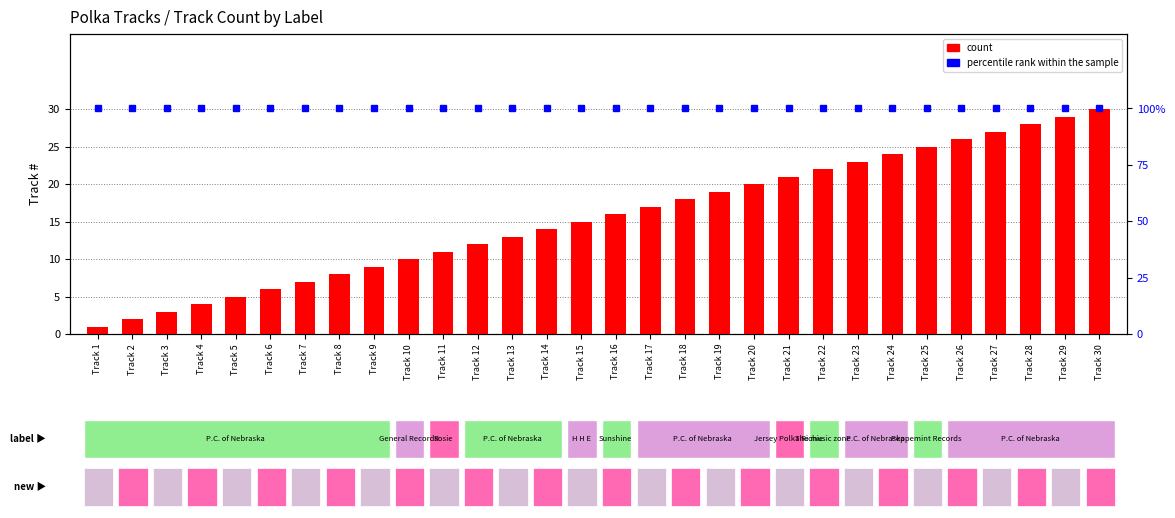

Reading left to right, transcribe all the data shown in this chart.

count: 1	2	3	4	5	6	7	8	9	10	11	12	13	14	15	16	17	18	19	20	21	22	23	24	25	26	27	28	29	30
percentile rank within the sample: 100	100	100	100	100	100	100	100	100	100	100	100	100	100	100	100	100	100	100	100	100	100	100	100	100	100	100	100	100	100